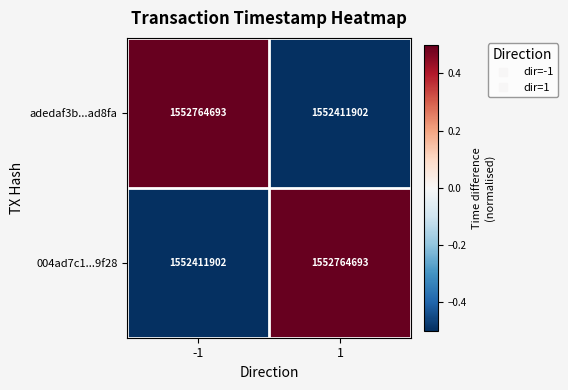

The 004ad7c1...9f28 series shows 1552411902 at -1. True or false?

True